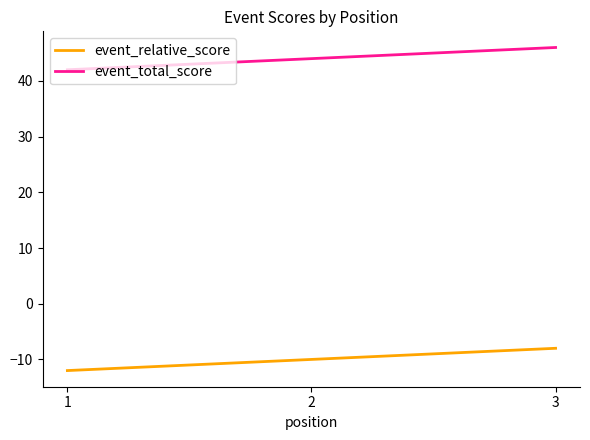

At how many categories does at least one series exceed 15?

3